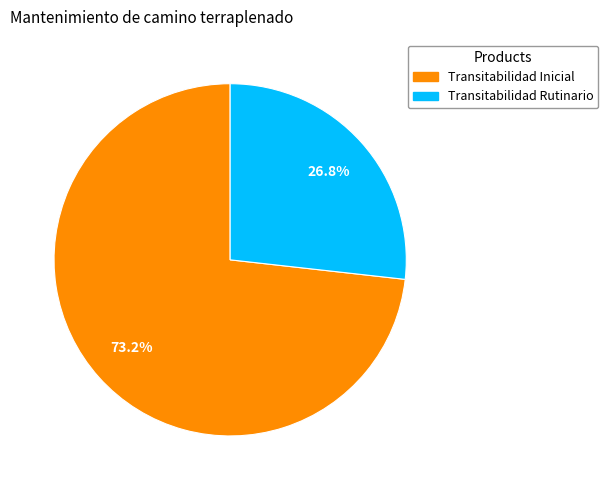

Which category has the smallest portion of the pie?

Transitabilidad Rutinario